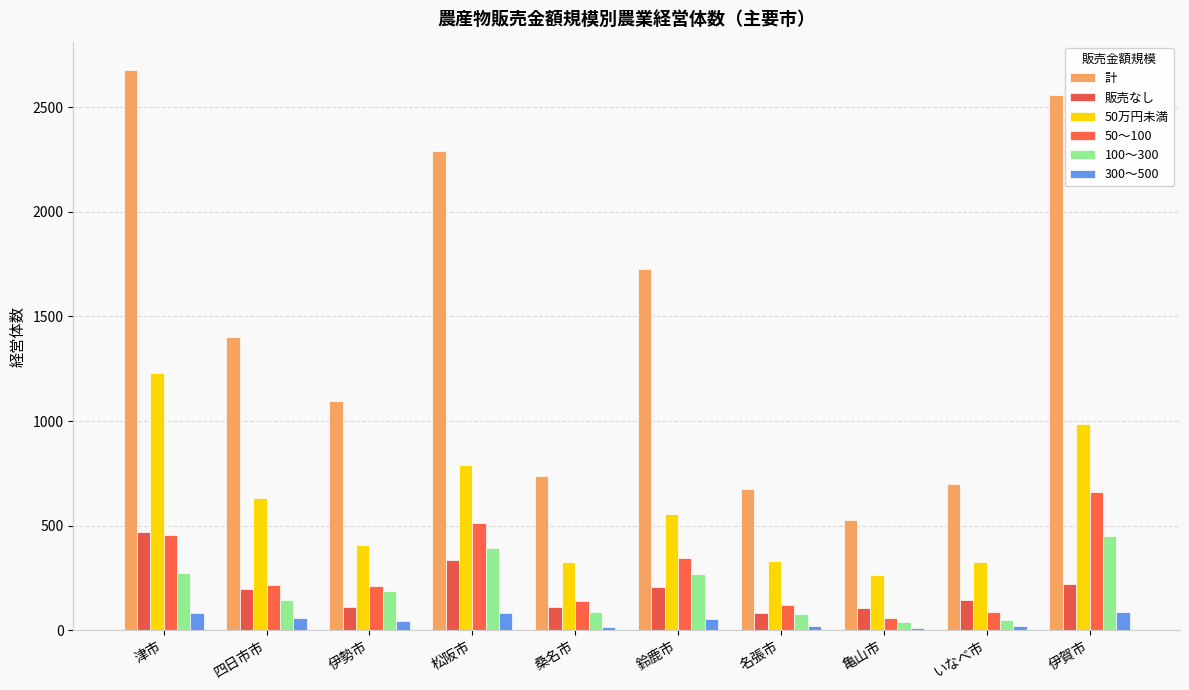

What is the difference between the highest and lowest values at 伊賀市?

2472